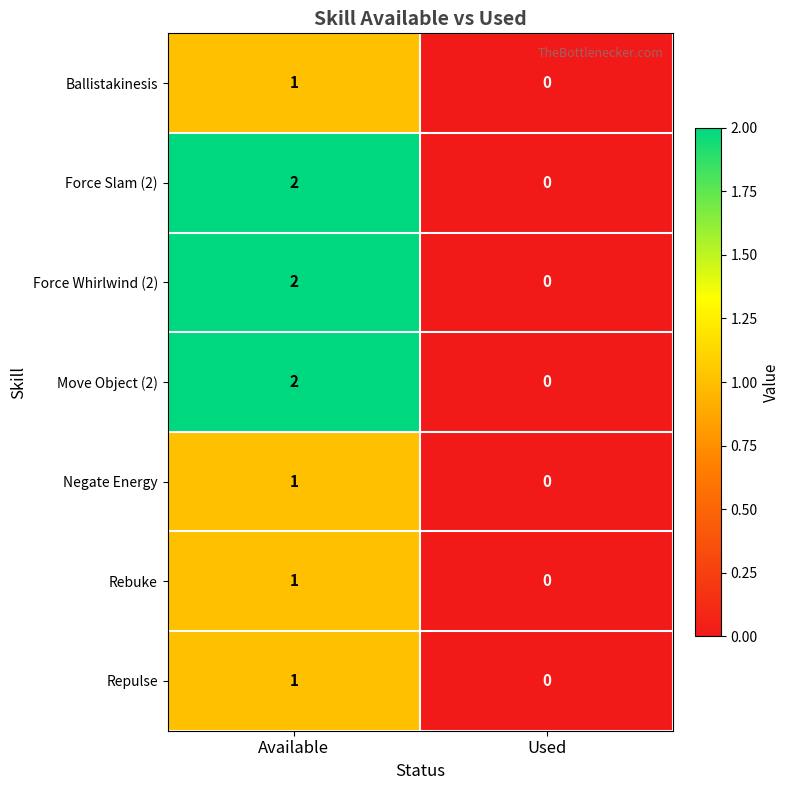

Rank the categories by Move Object (2) value from highest to lowest.

Available, Used